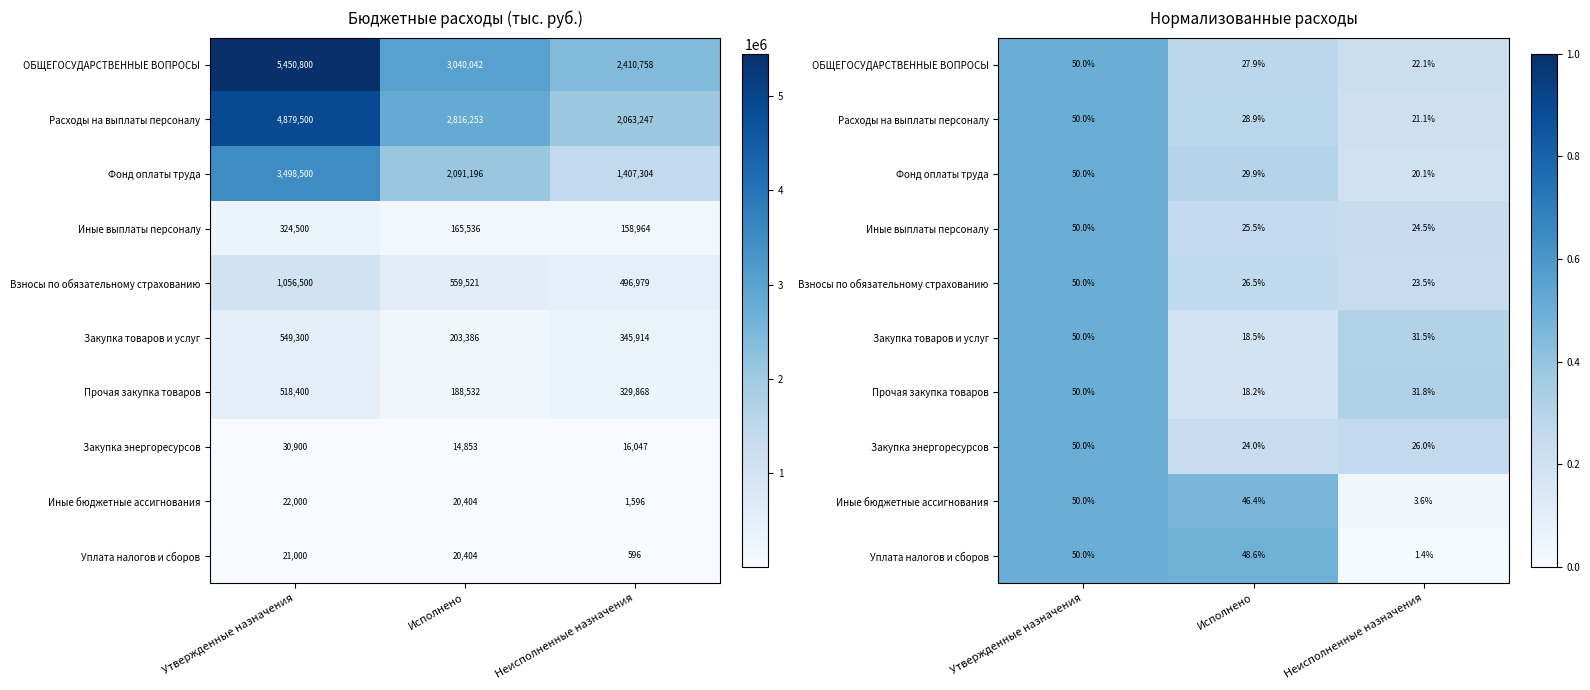

Which category has the lowest value in the Закупка энергоресурсов series?

Исполнено